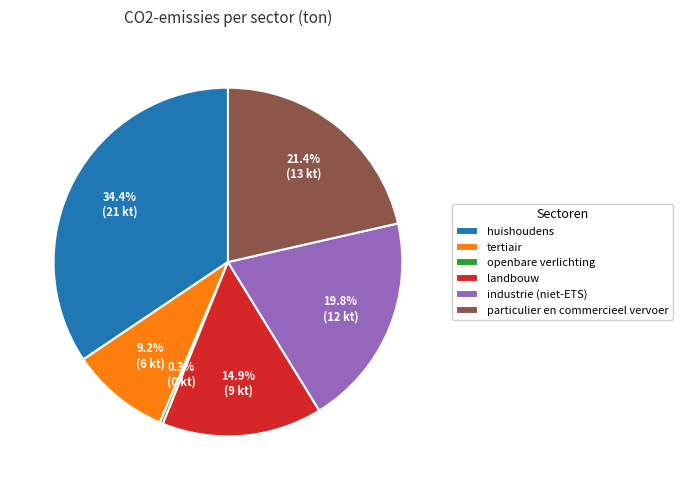

To the nearest percent, what portion does particulier en commercieel vervoer represent?

21%